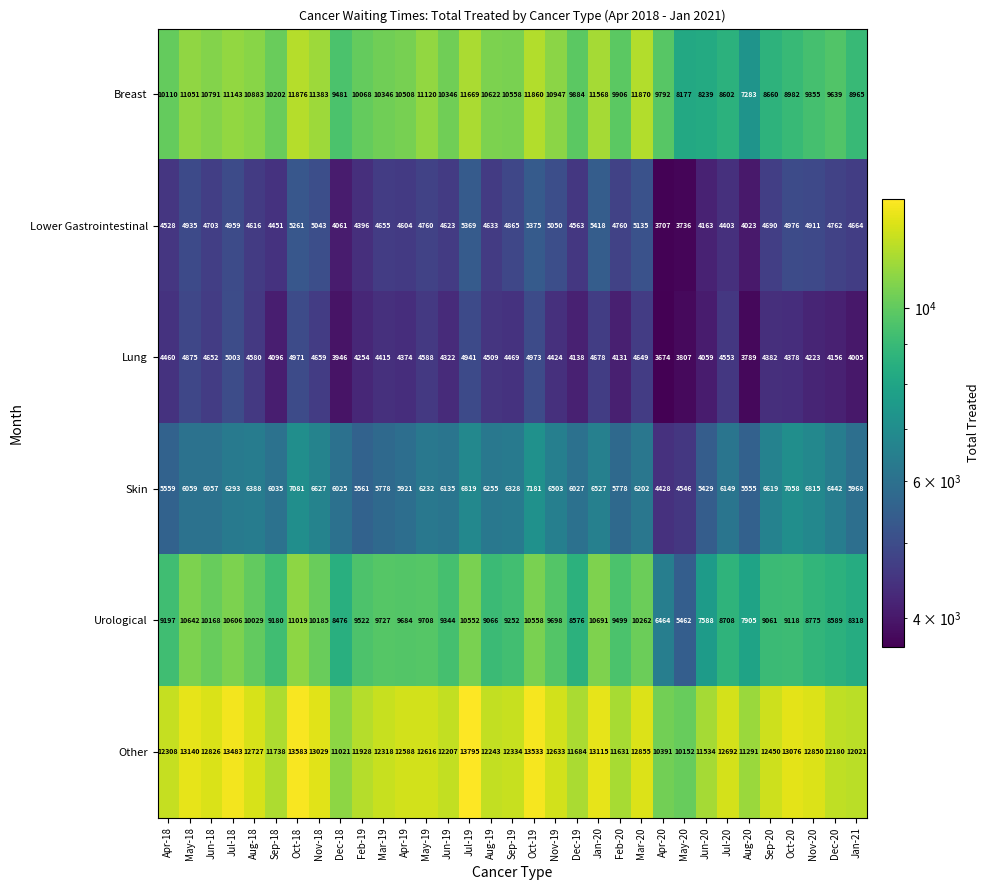

The Urological series shows 3054 at Jan-20. True or false?

False